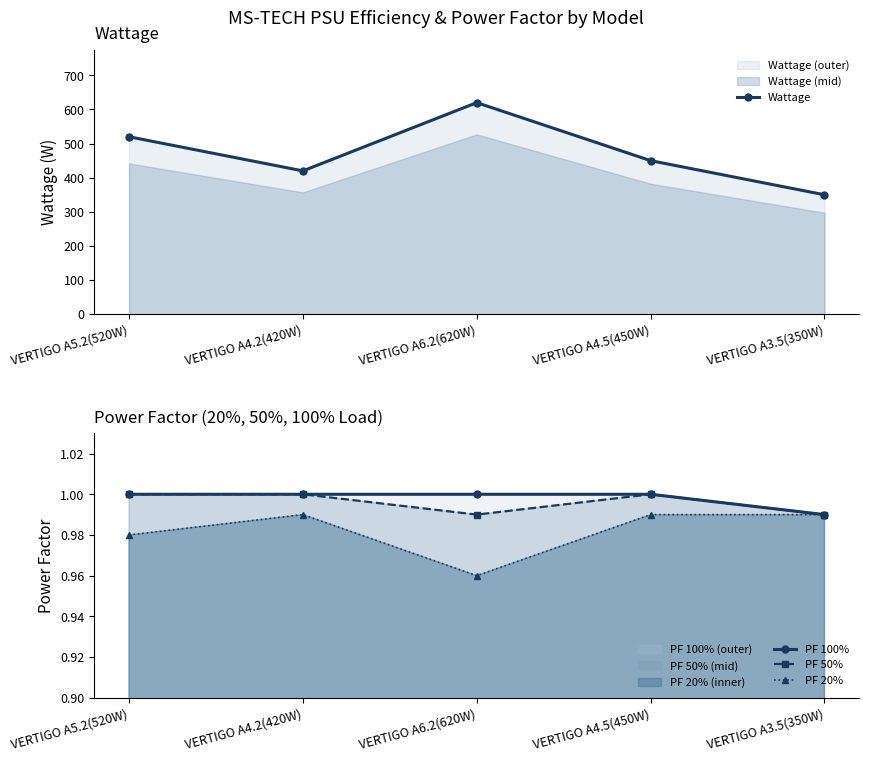

Is it true that PF 100% equals 0.6 at VERTIGO A3.5(350W)?

False